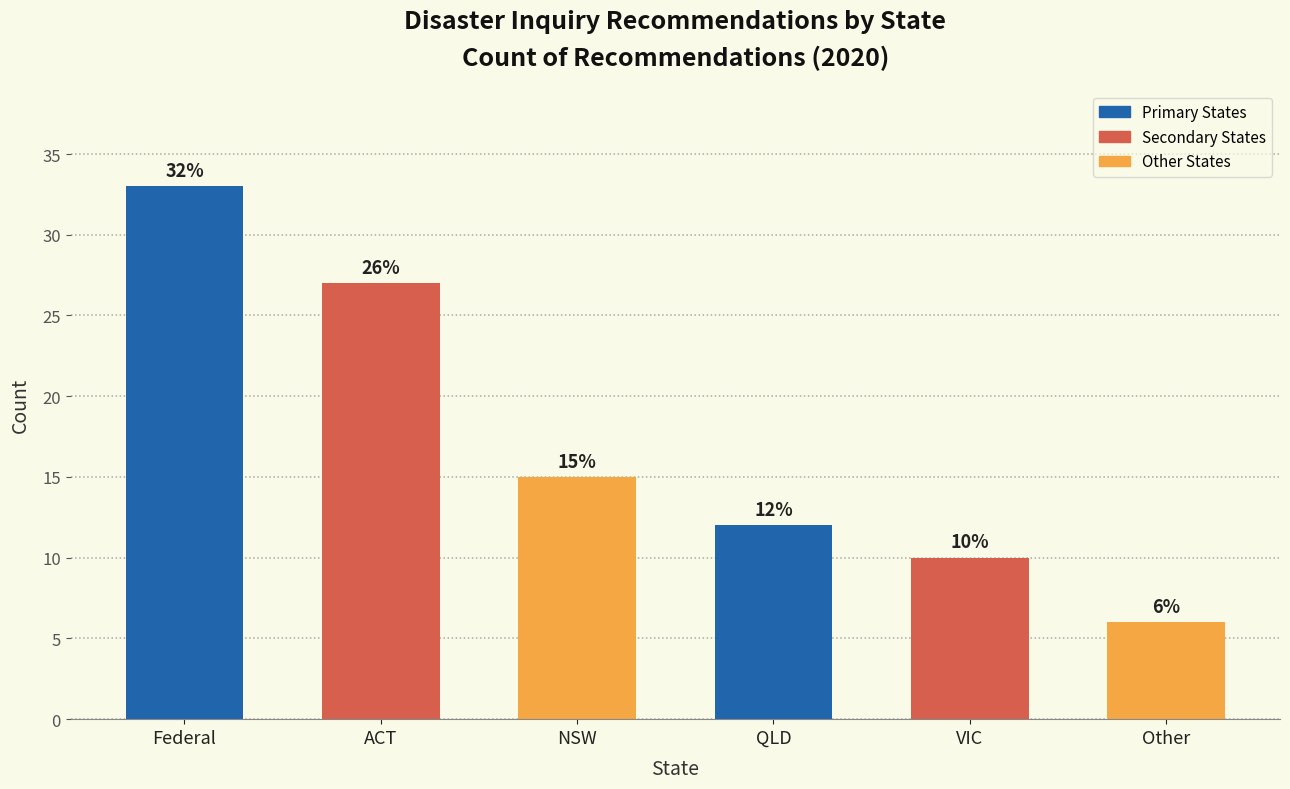

Reading left to right, transcribe all the data shown in this chart.

33	27	15	12	10	6